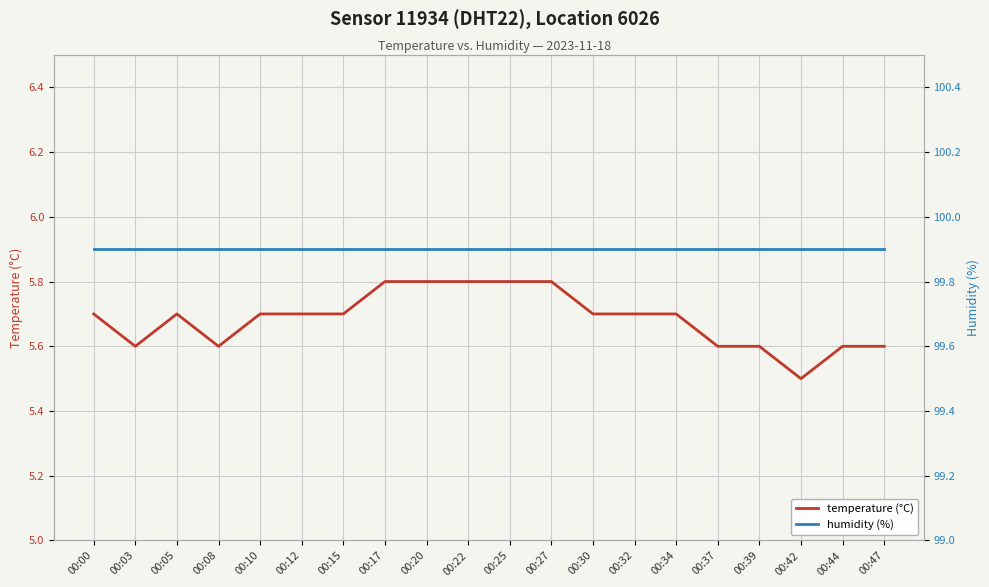

At how many categories does at least one series exceed 14?

20